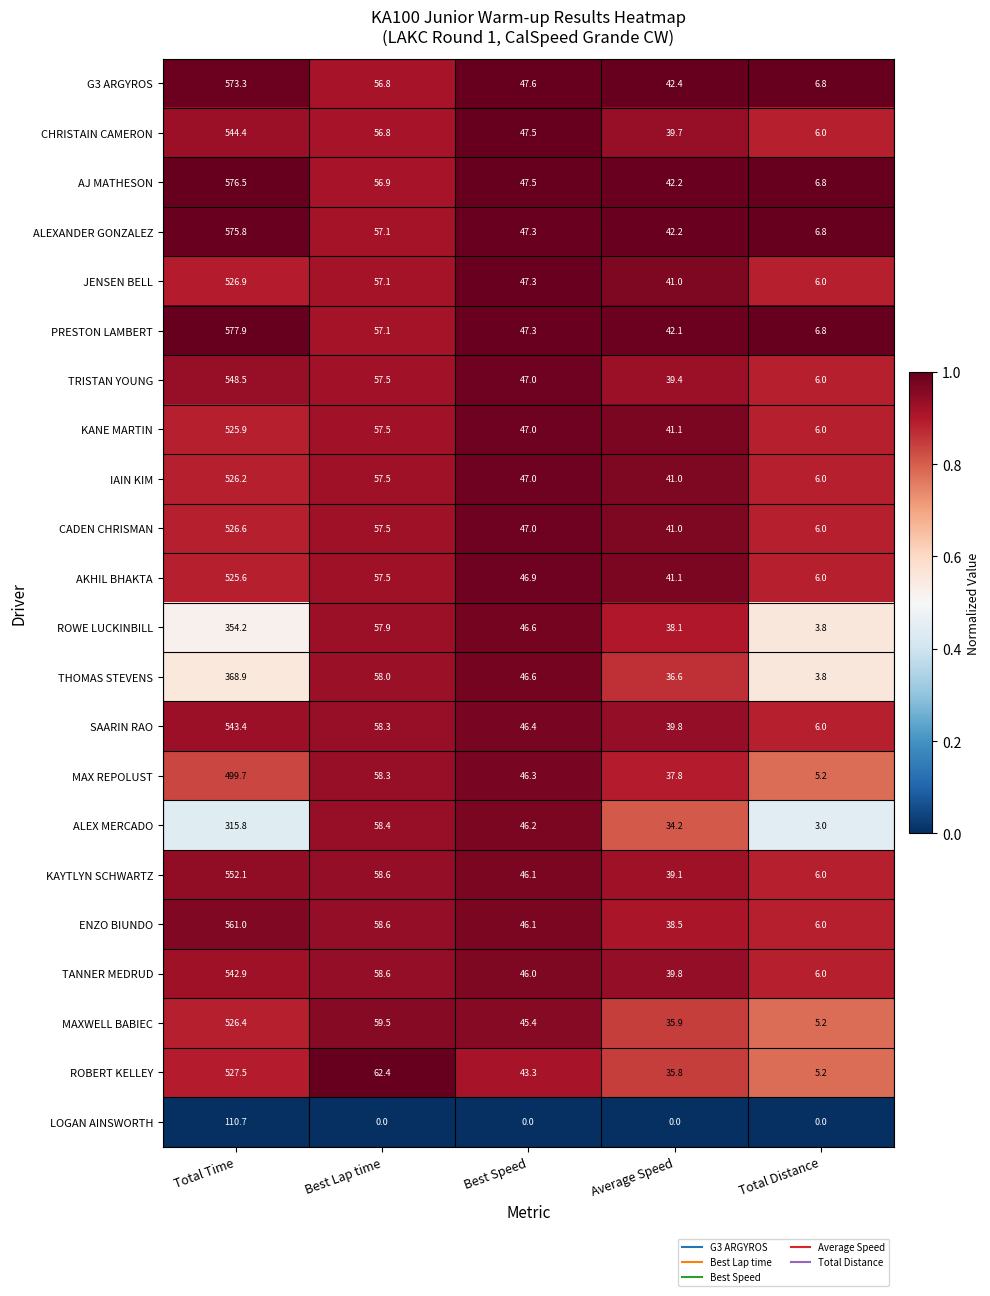

At which category is the sum across all series the highest?

Total Time